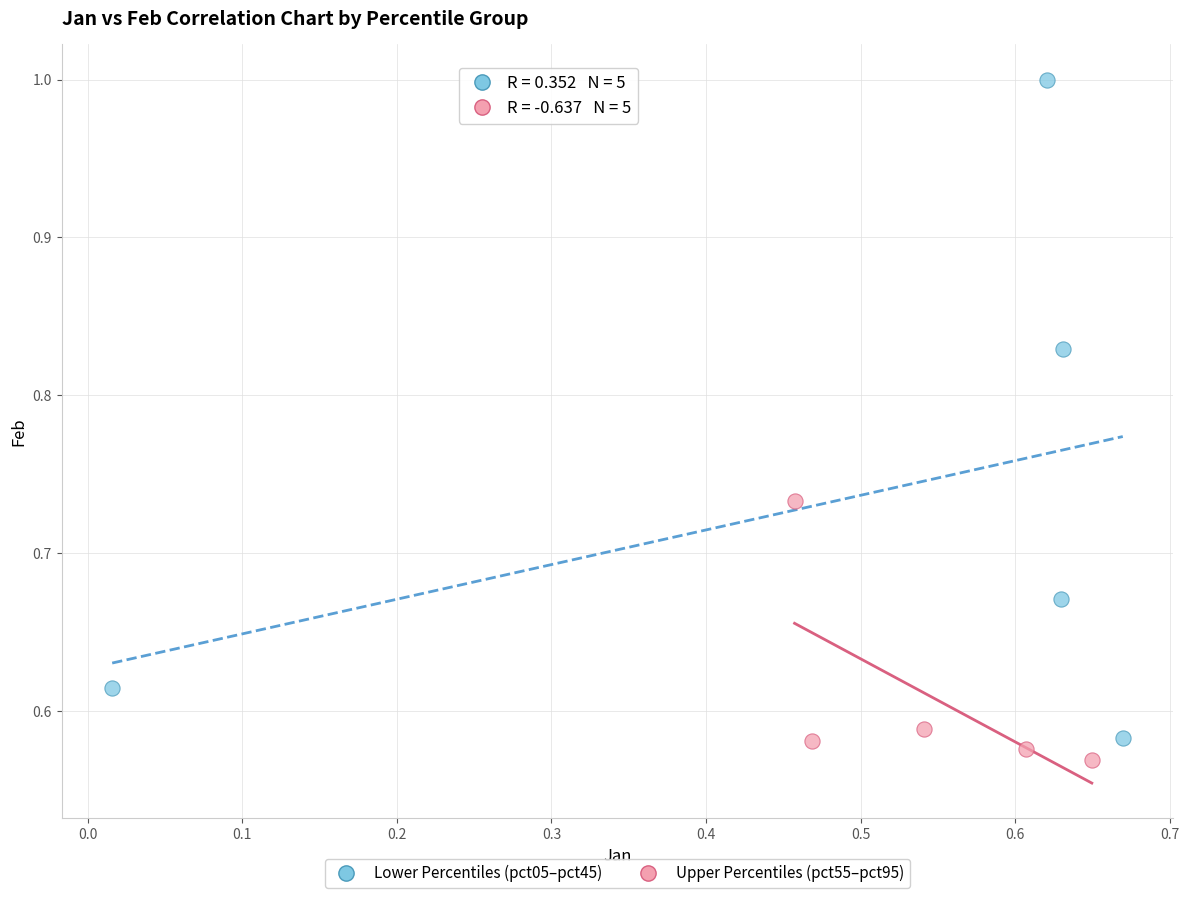

Which series has the largest Y range (max minus min)?

Lower Percentiles (pct05–pct45)